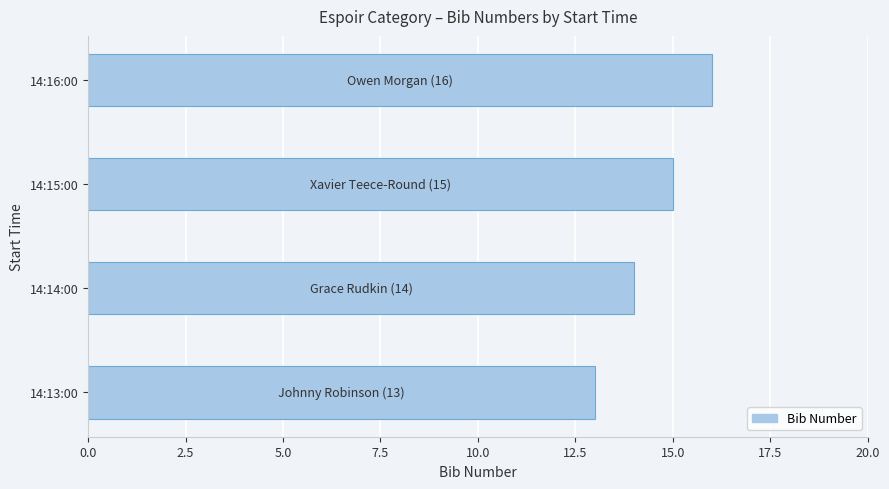

Is it true that the value at 14:16:00 is 16?

True